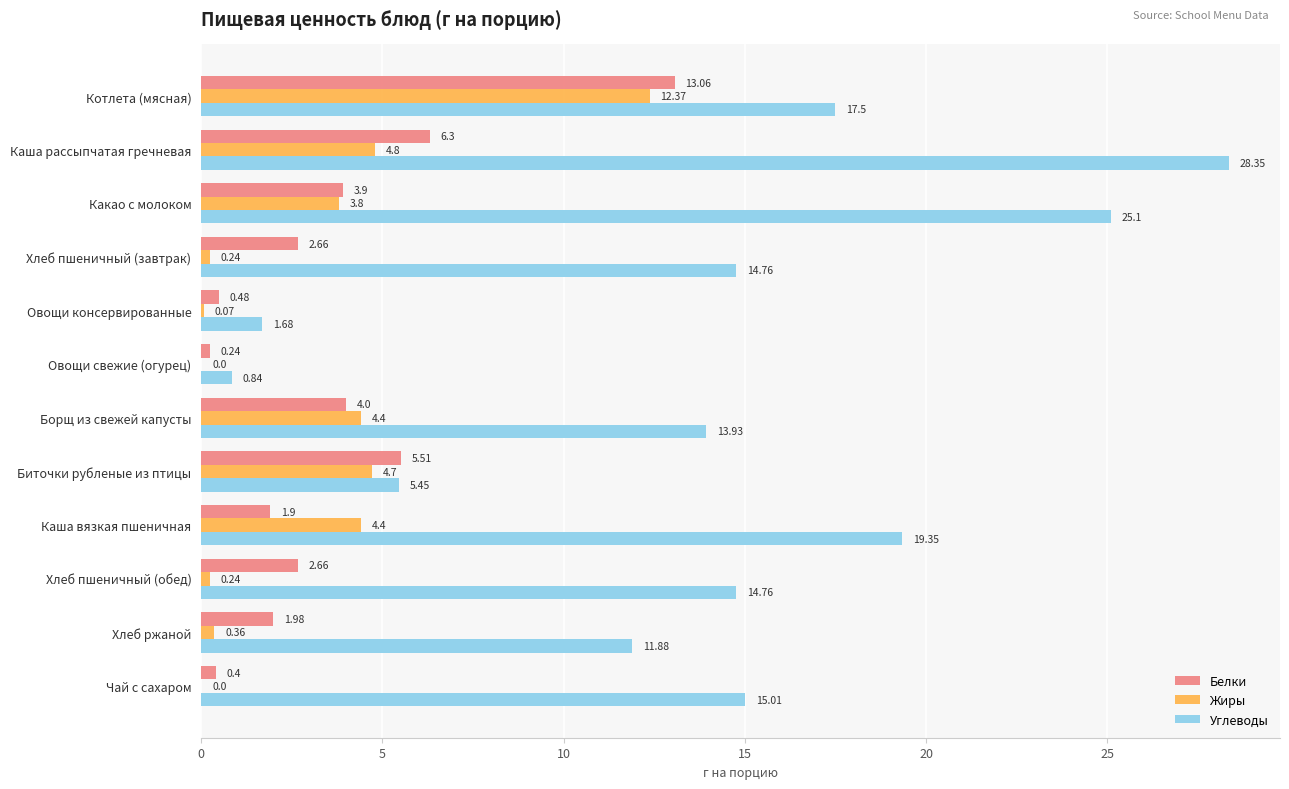

What is the sum of the Белки values at Какао с молоком and Котлета (мясная)?

17.0